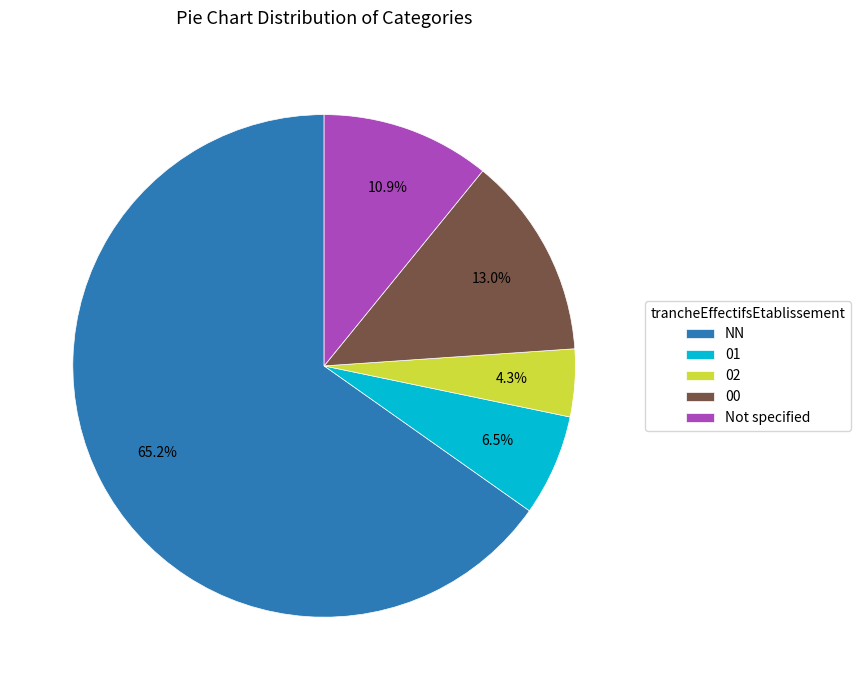

Which slice is the largest?

NN